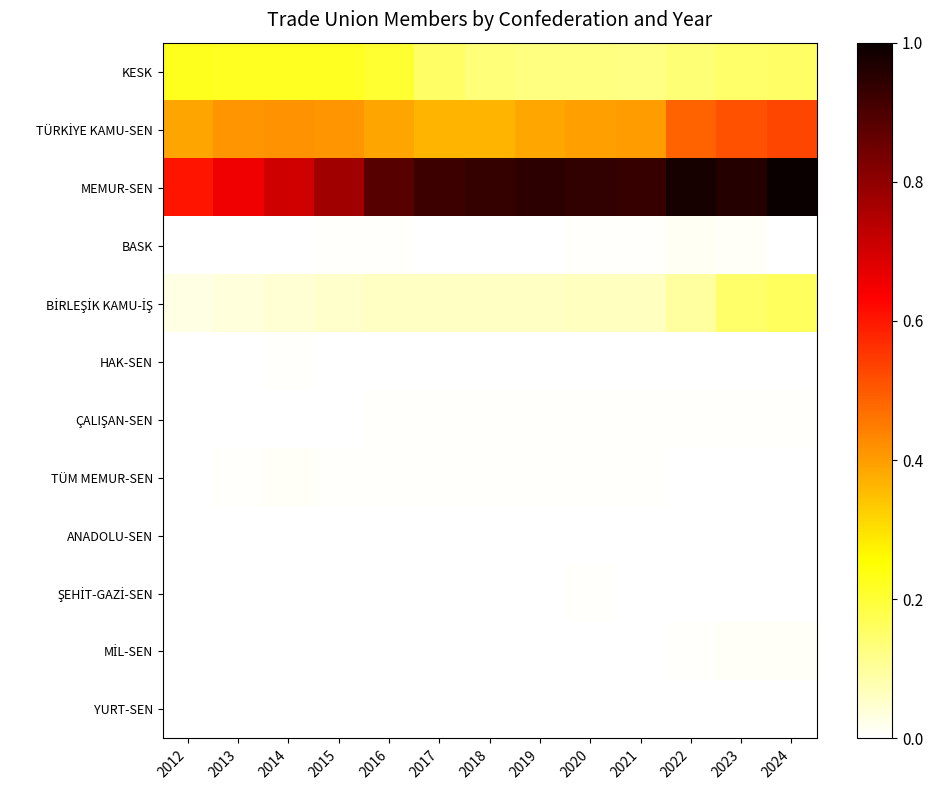

Is it true that YURT-SEN equals 0.0 at 2014?

True